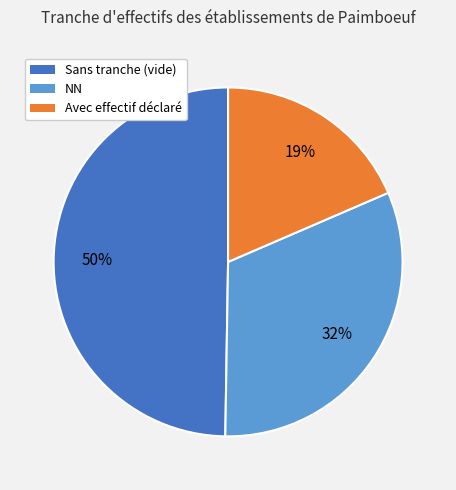

Is the sum of Avec effectif déclaré and NN greater than half?

Yes